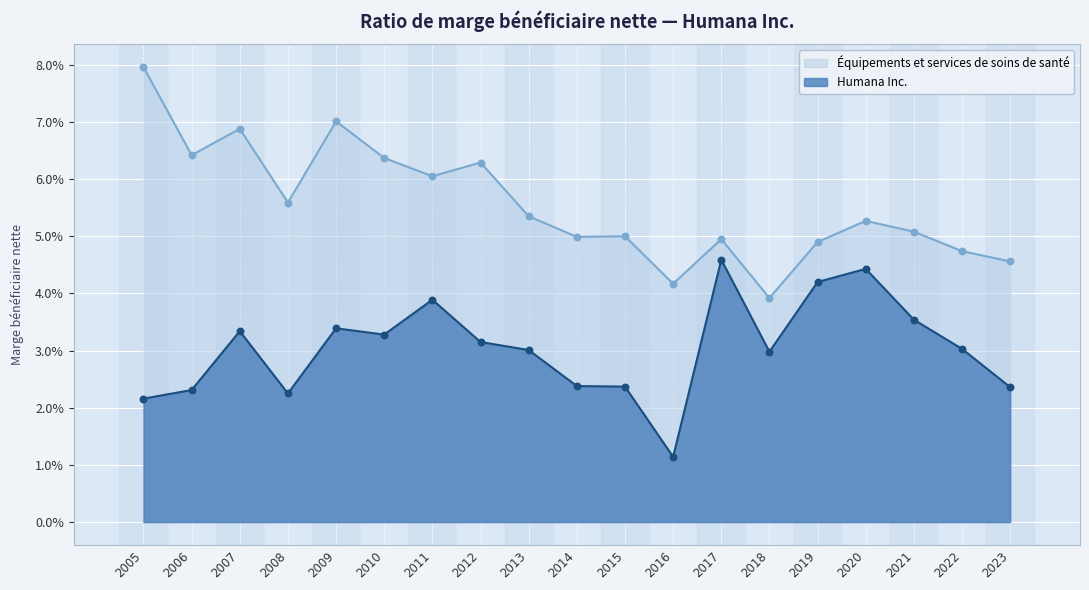

Which series has the largest total across all categories?

Équipements et services de soins de santé